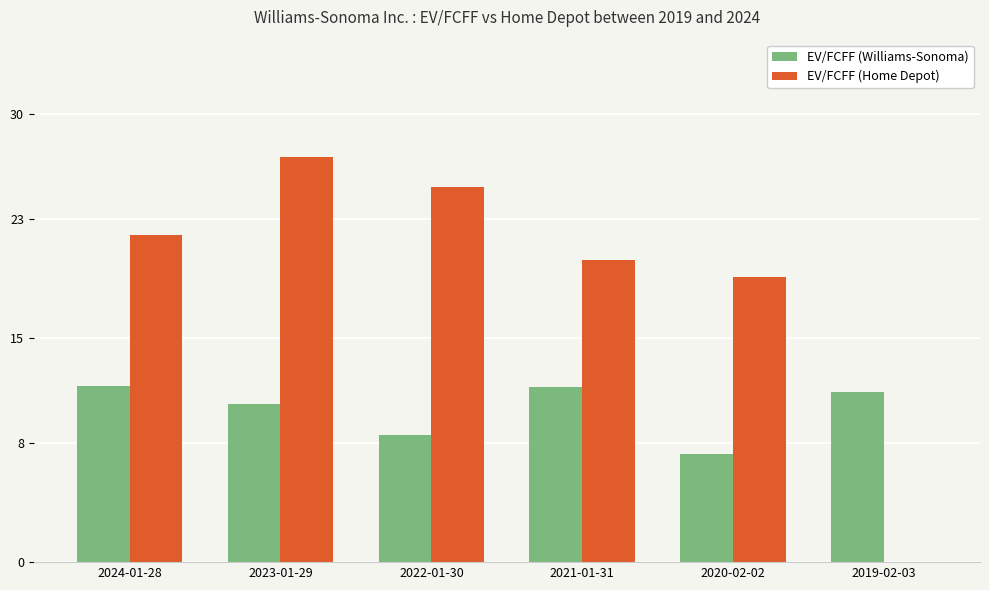

Where does the EV/FCFF (Home Depot) series first go above 21?

2024-01-28